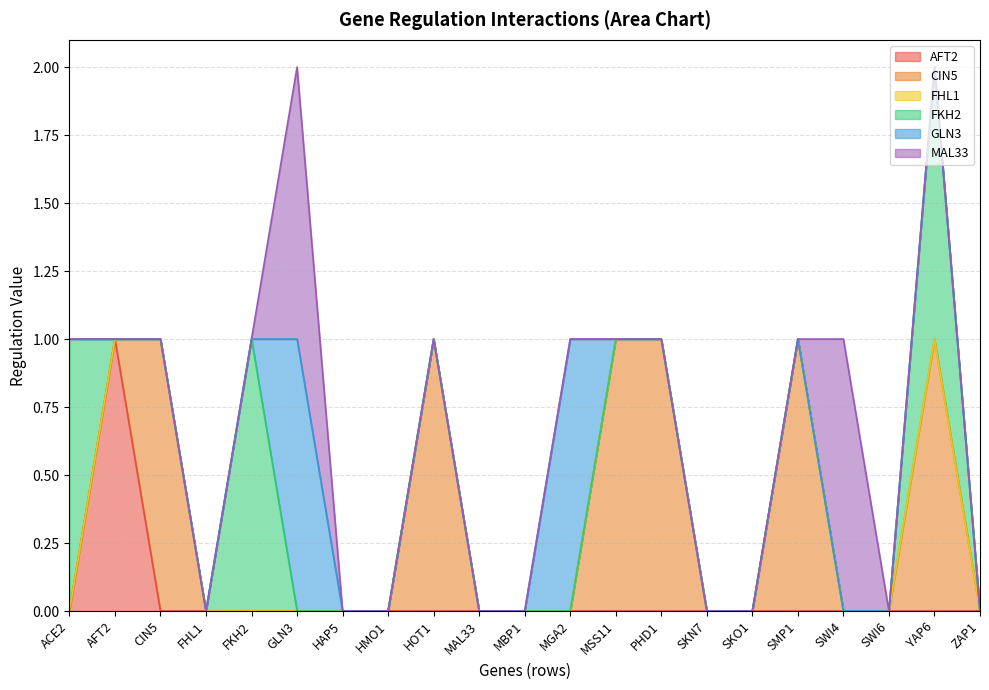

What position from the left is GLN3?

6